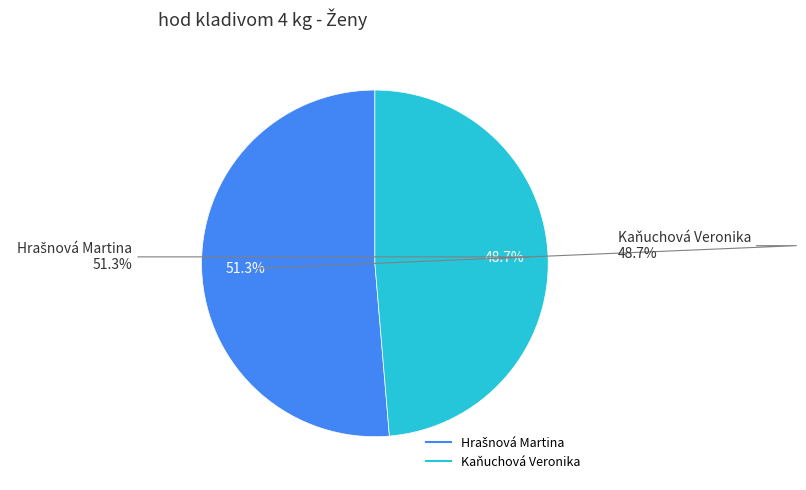

Count the number of slices in the pie.

2